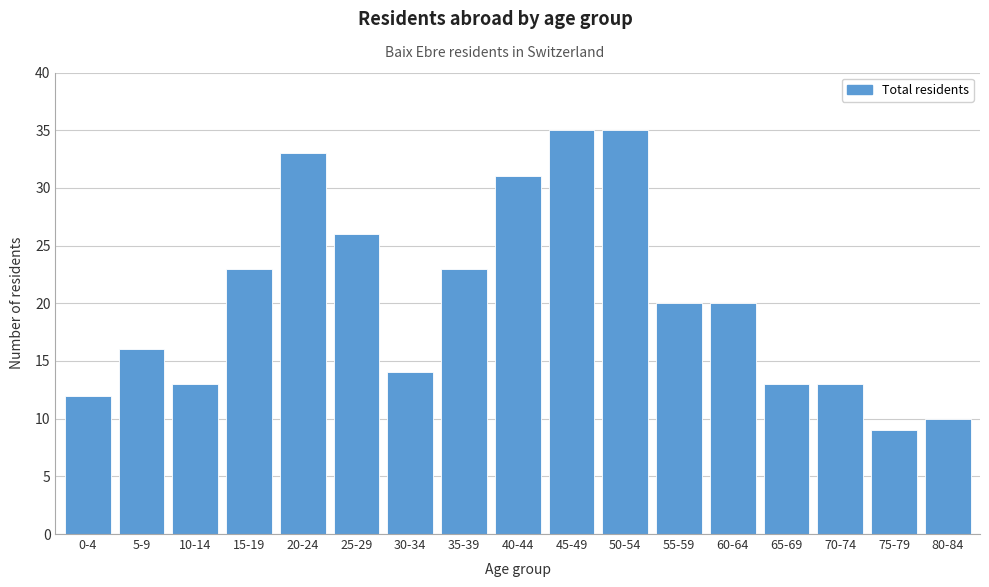

Reading left to right, extract all data points from this chart.

12	16	13	23	33	26	14	23	31	35	35	20	20	13	13	9	10